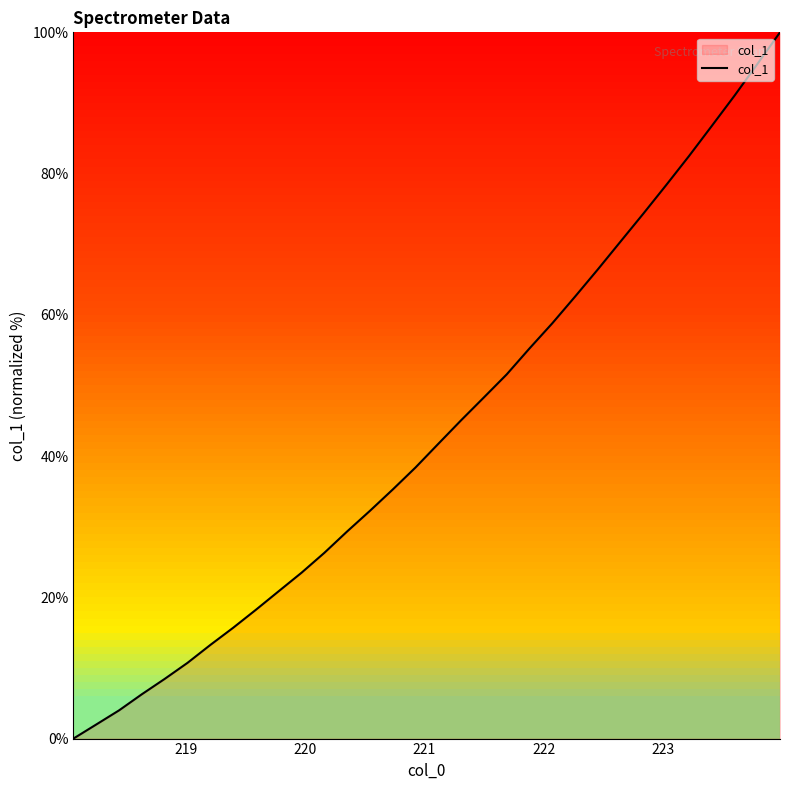

What is the sum of all values?

1393.1